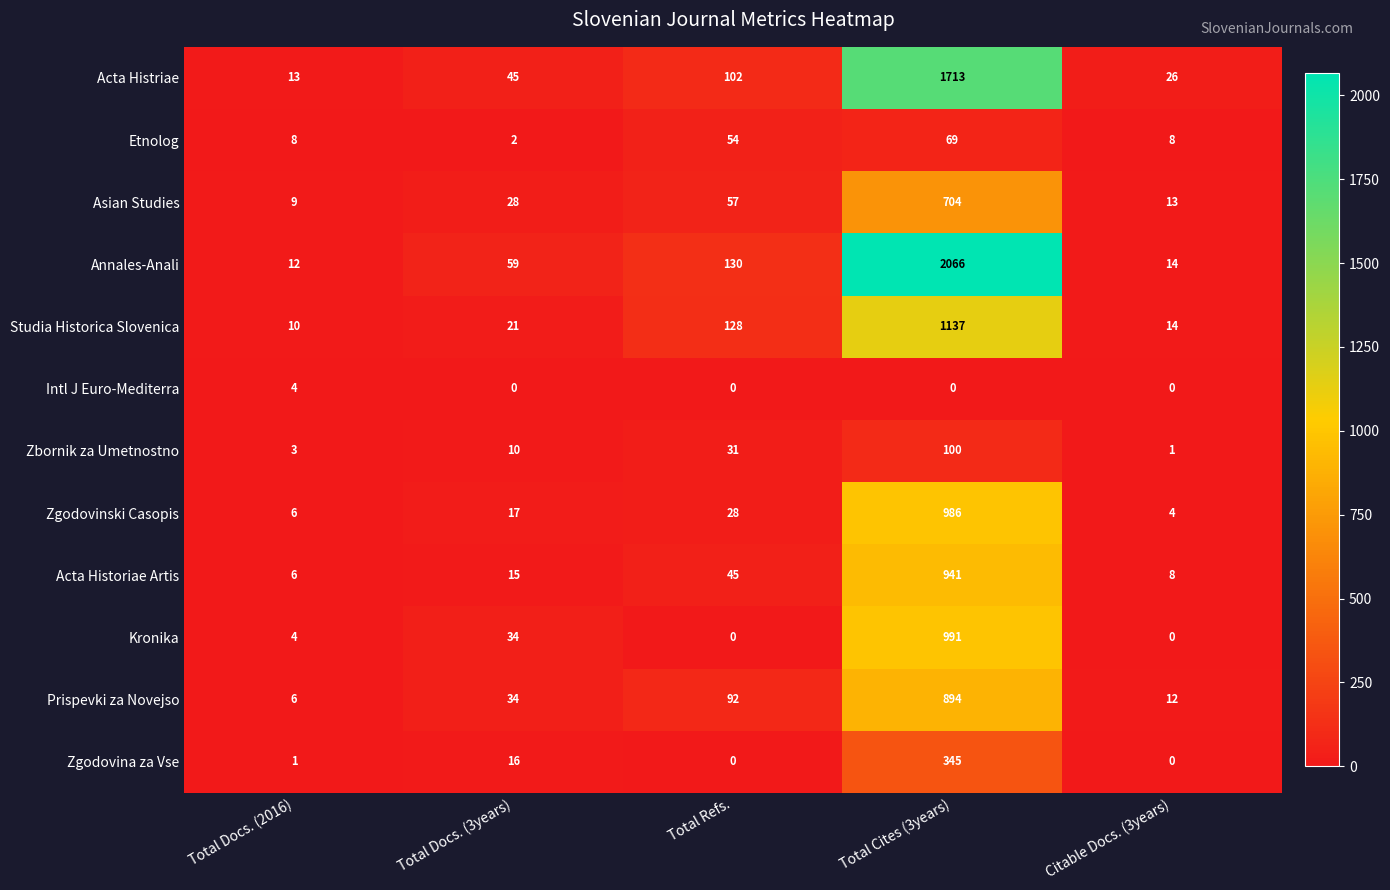

What is the spread (max minus min) of values at Total Docs. (2016)?

12